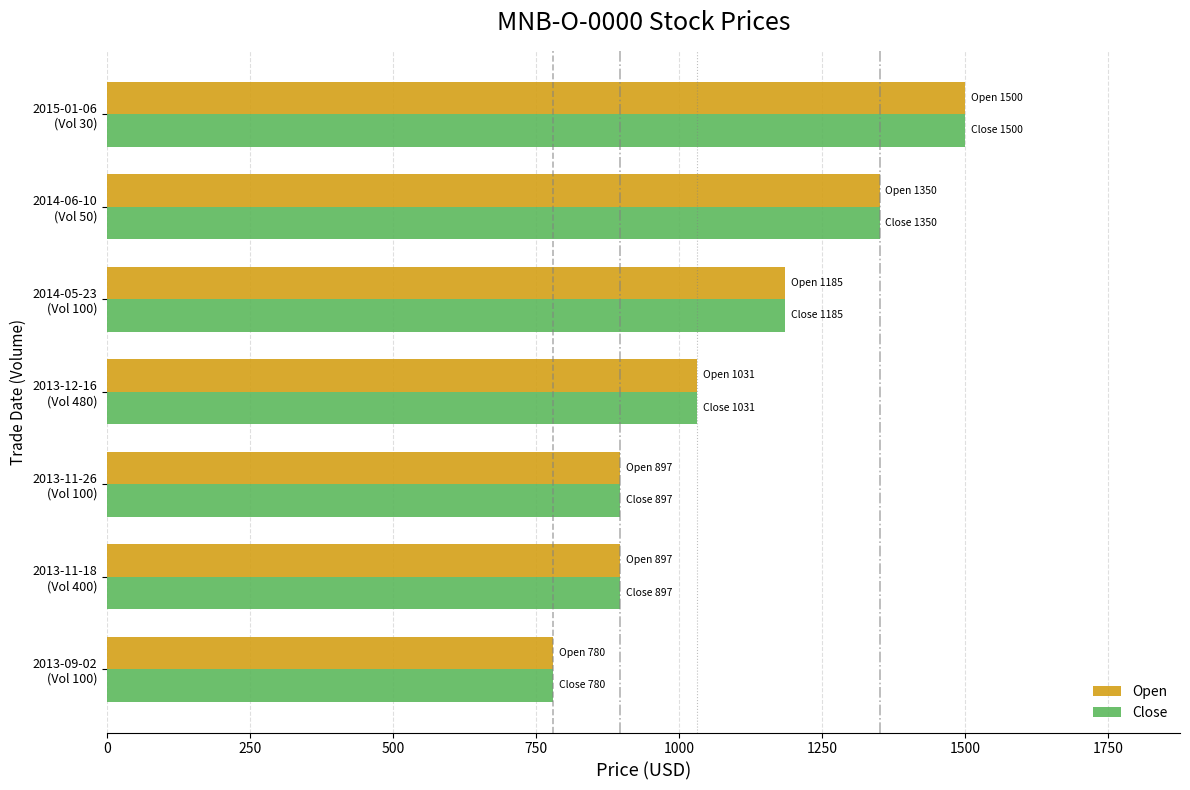

What is the minimum value for Open?

780